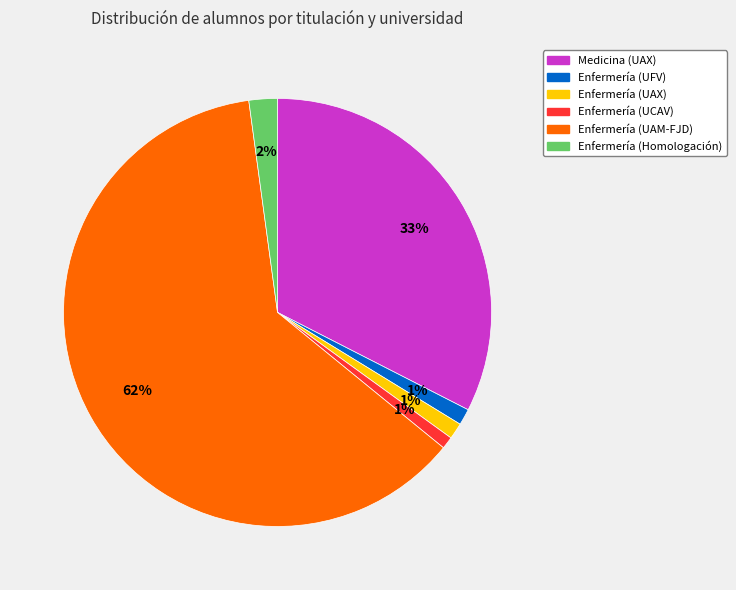

To the nearest percent, what portion does Enfermería (UFV) represent?

1%